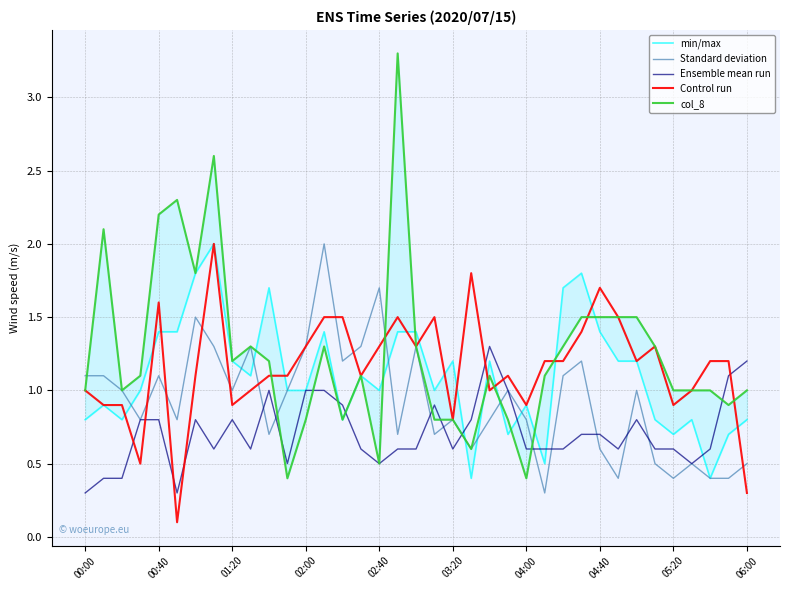

Which series ends up on top after the final intersection of Control run and Ensemble mean run?

Ensemble mean run